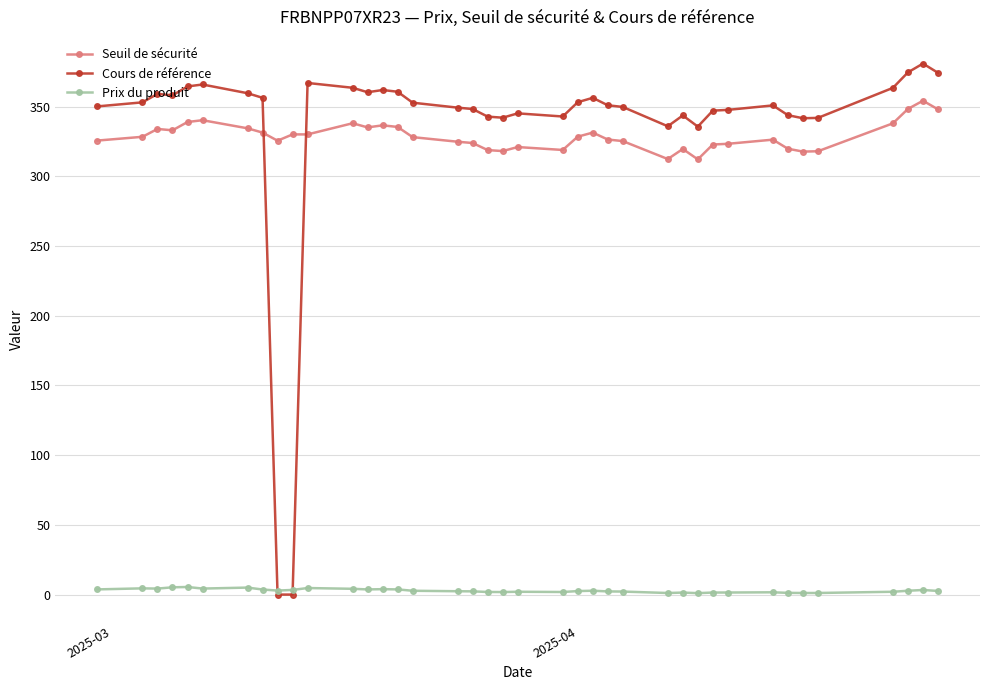

At how many categories does at least one series exceed 57?

39